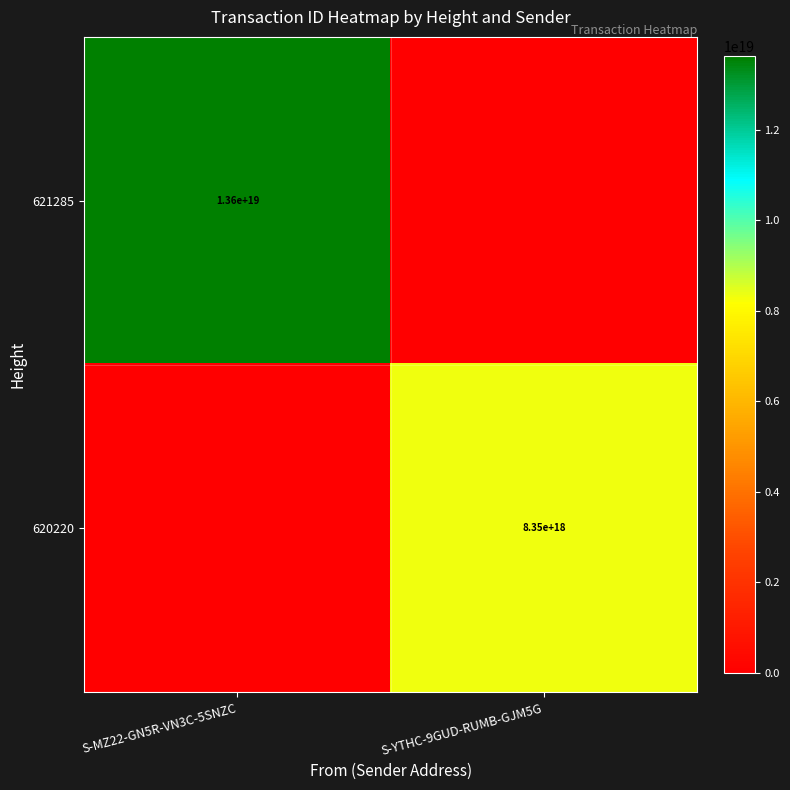

True or false: 620220 has a value of 8350000000000000000 at S-YTHC-9GUD-RUMB-GJM5G.

True